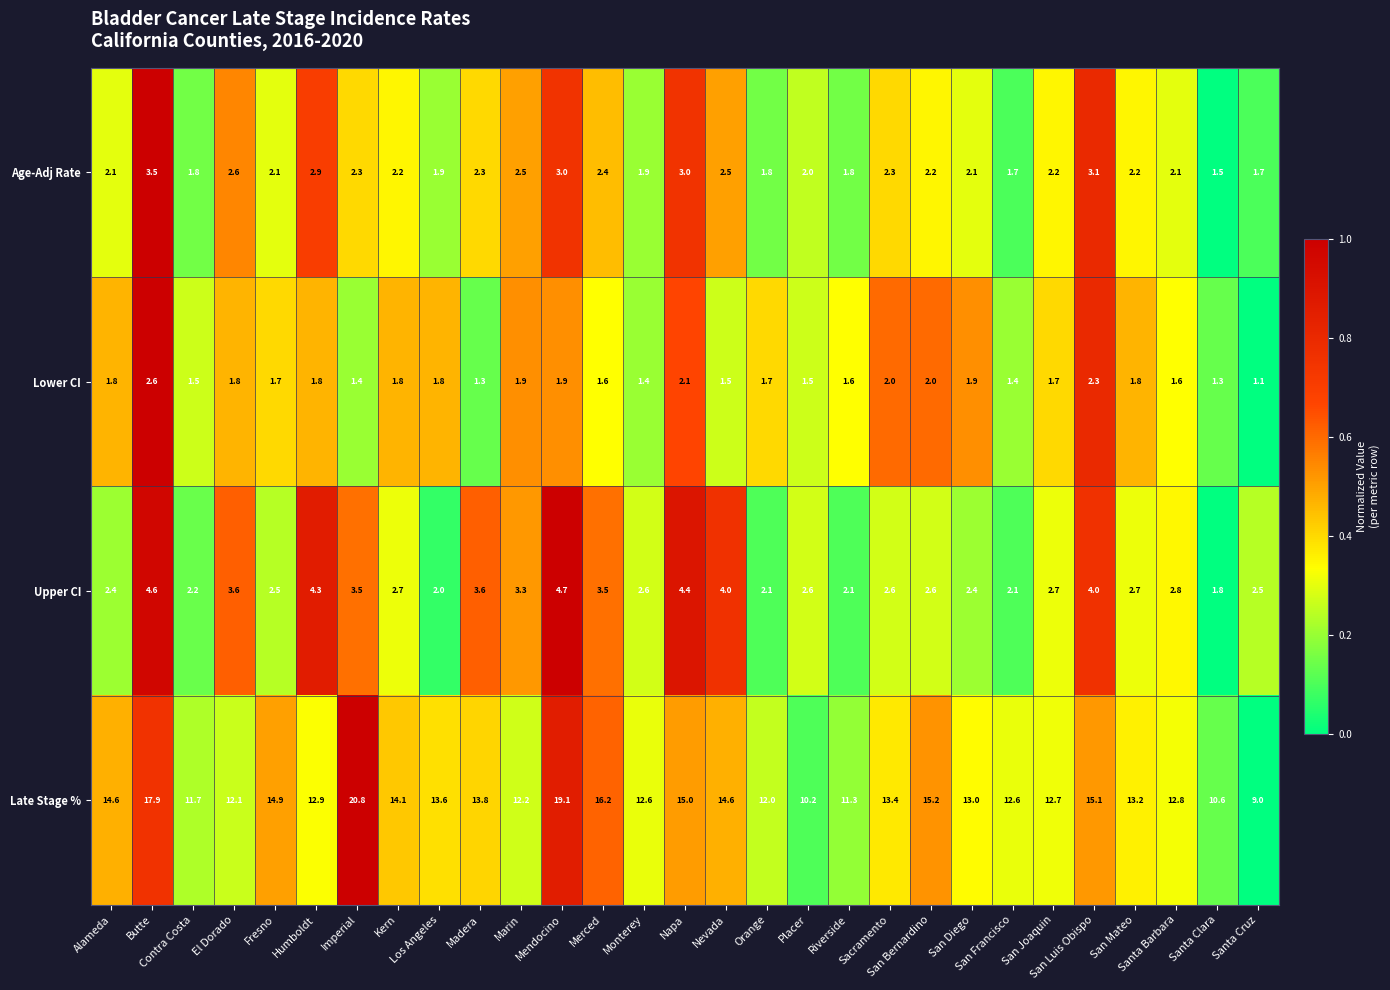

Rank the series by their maximum value, from lowest to highest.

Lower CI, Age-Adj Rate, Upper CI, Late Stage %